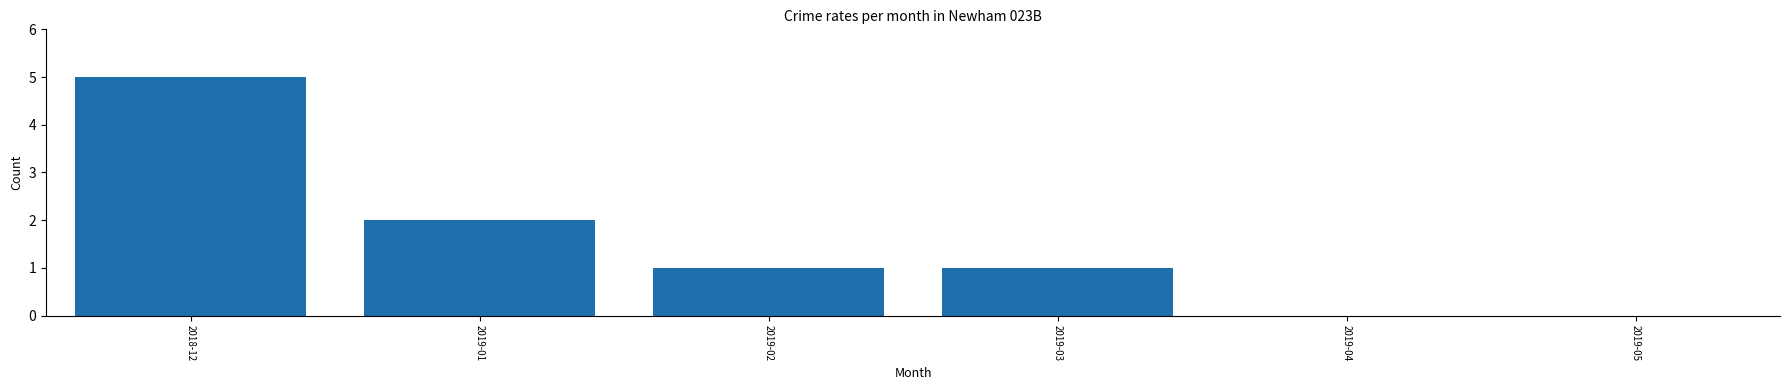

Reading left to right, extract all data points from this chart.

2018-12=5	2019-01=2	2019-02=1	2019-03=1	2019-04=0	2019-05=0